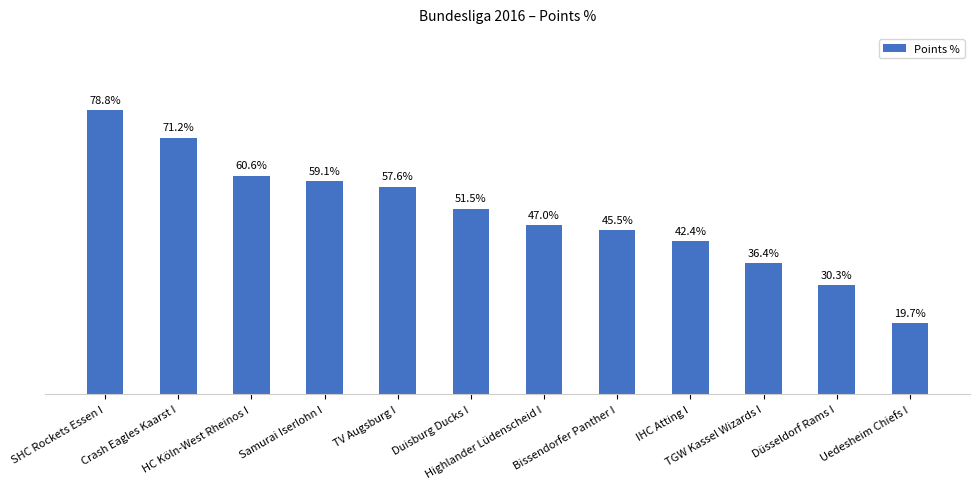

Does the chart contain any negative values?

No